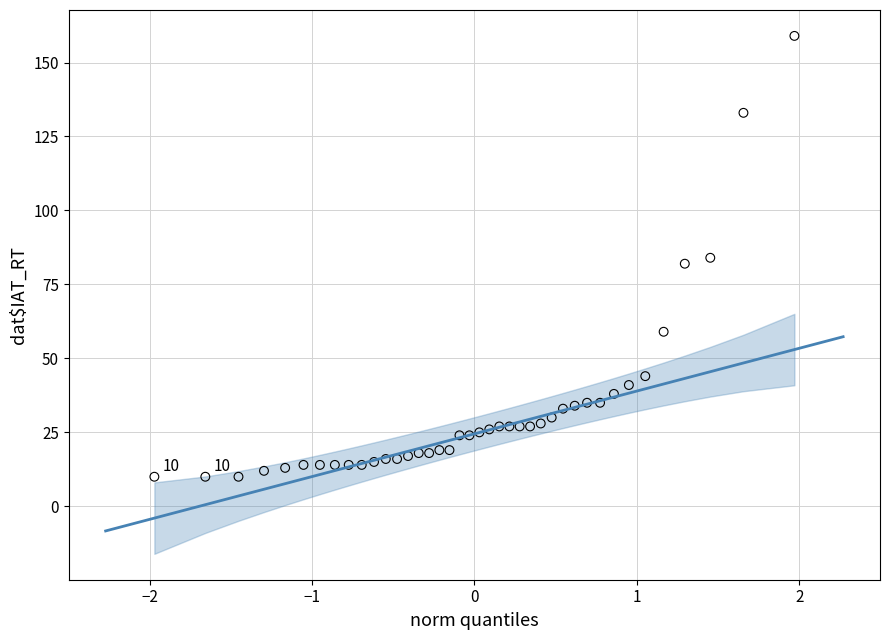

What is the range of Y values (max minus min)?

149